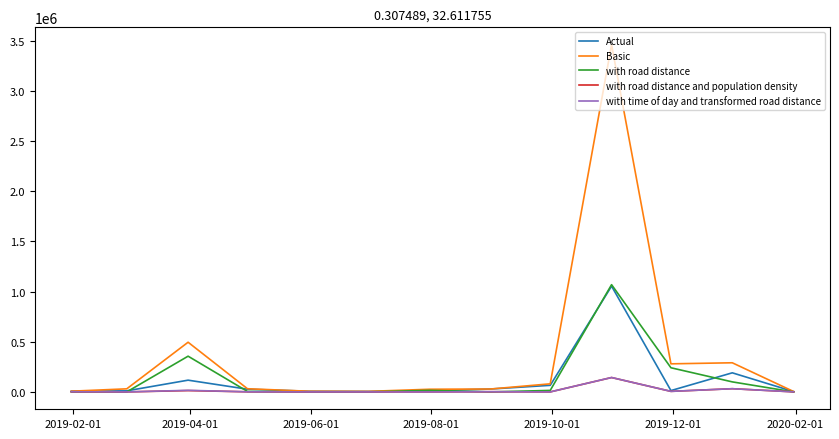

Which series has the widest spread of values?

Basic